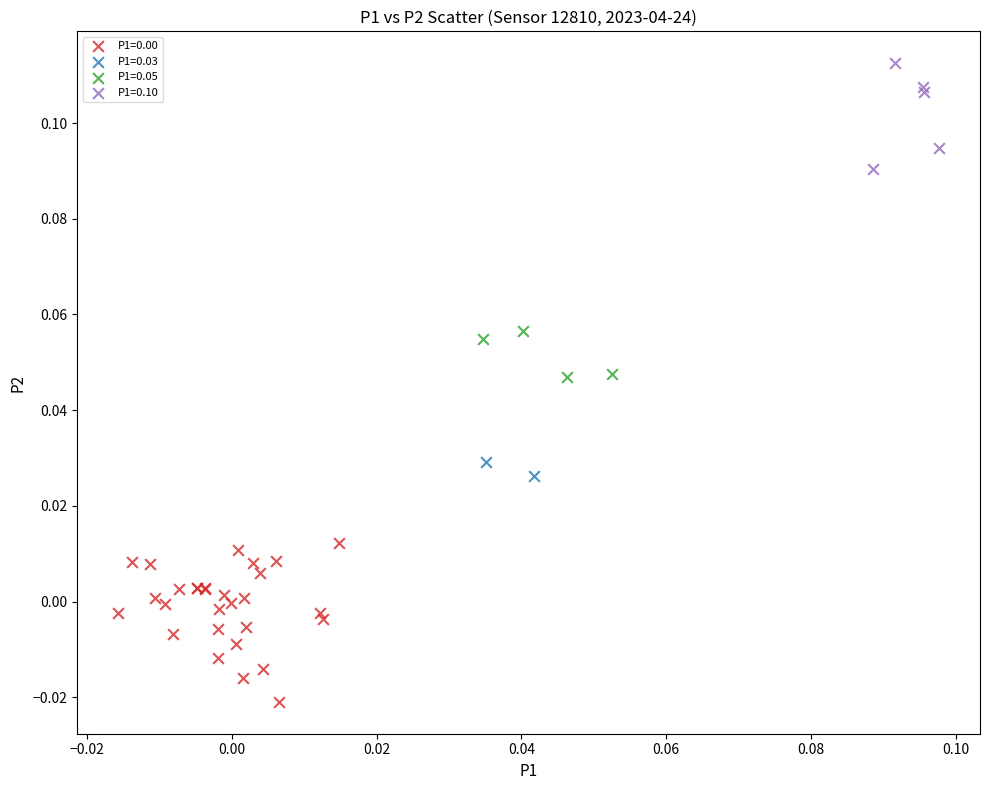

Which series has the largest Y range (max minus min)?

P1=0.00